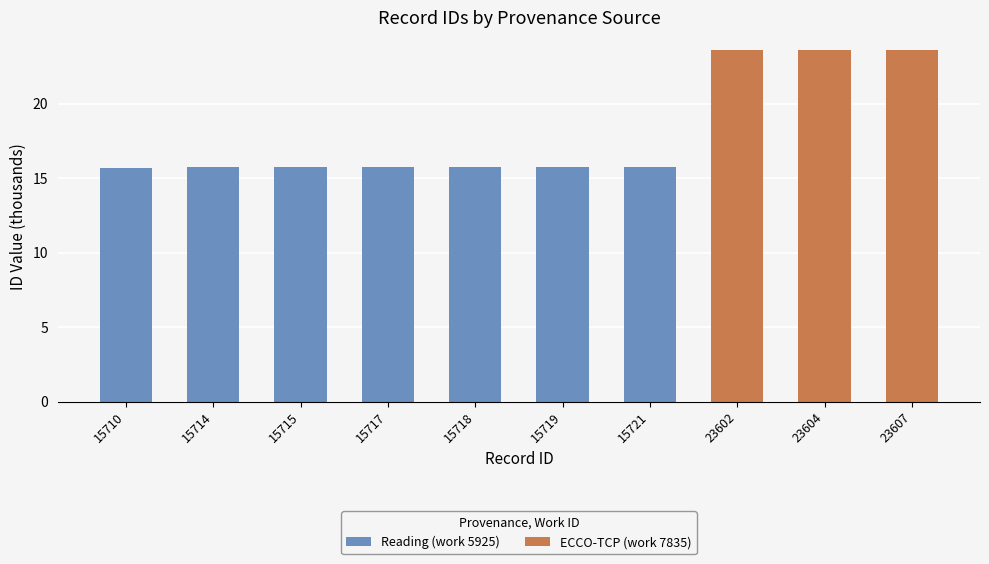

The Reading (work 5925) series shows 15.7 at 15710. True or false?

True